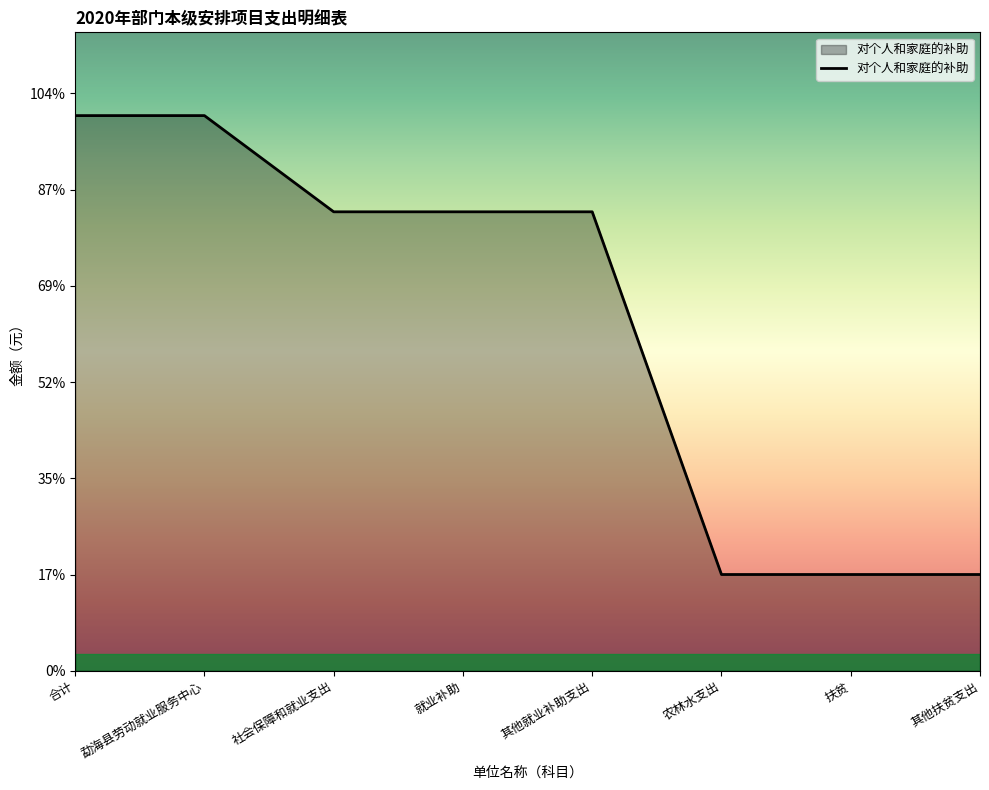

What position from the right is 其他就业补助支出?

4